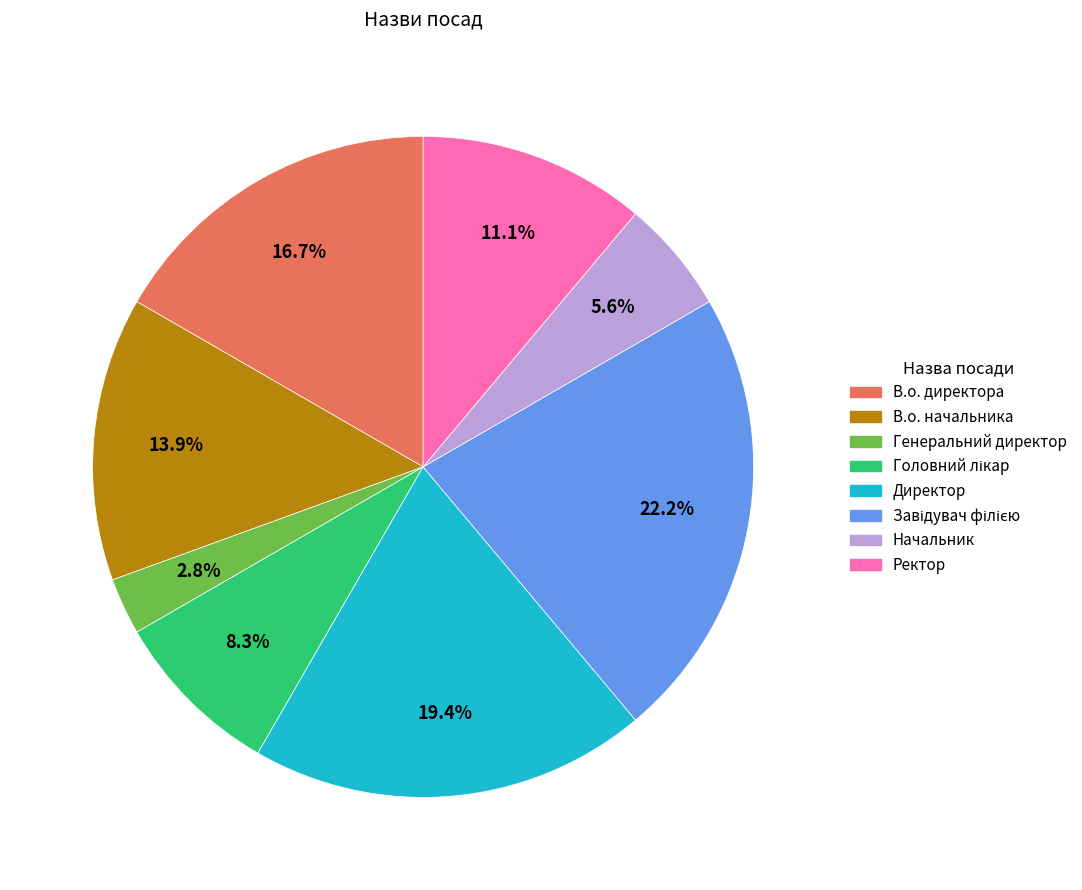

To the nearest percent, what portion does В.о. директора represent?

17%